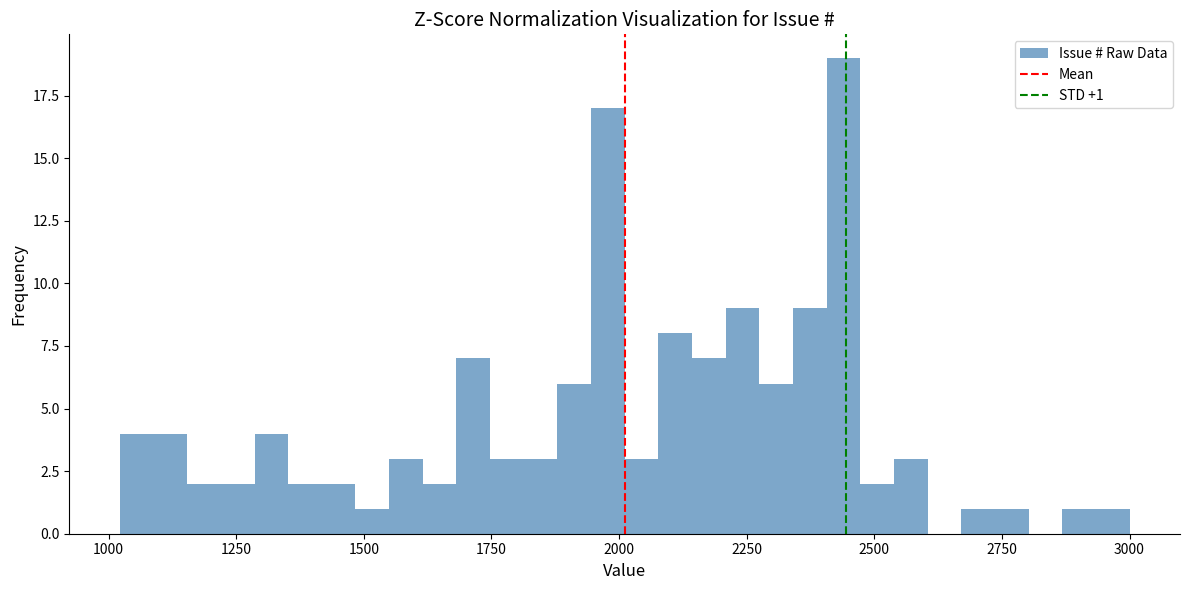

Read against the x-axis, roughly where is the centre of the tallest bar?

2450